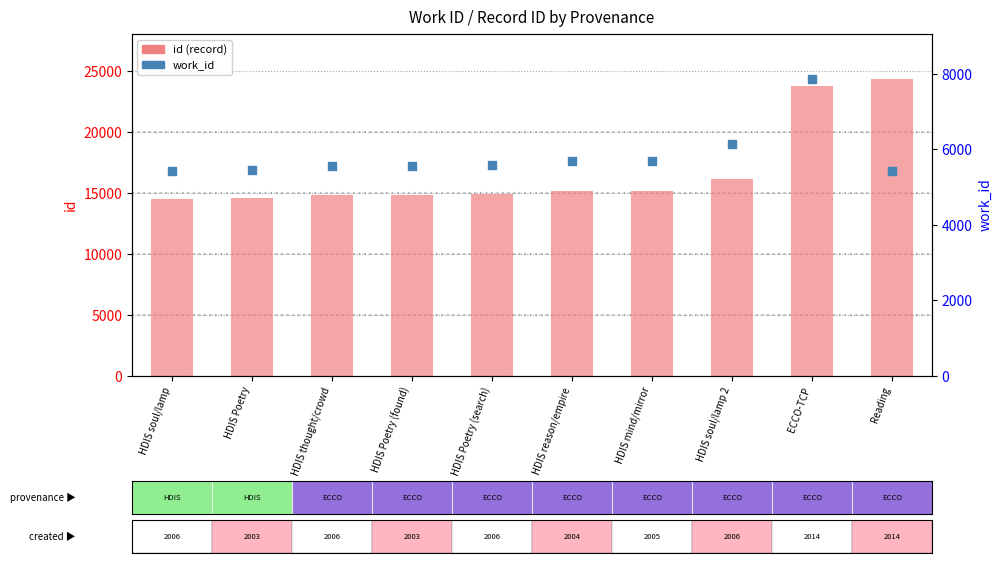

Is the value of id at HDIS soul/lamp 2 greater than the value of work_id at HDIS Poetry?

Yes